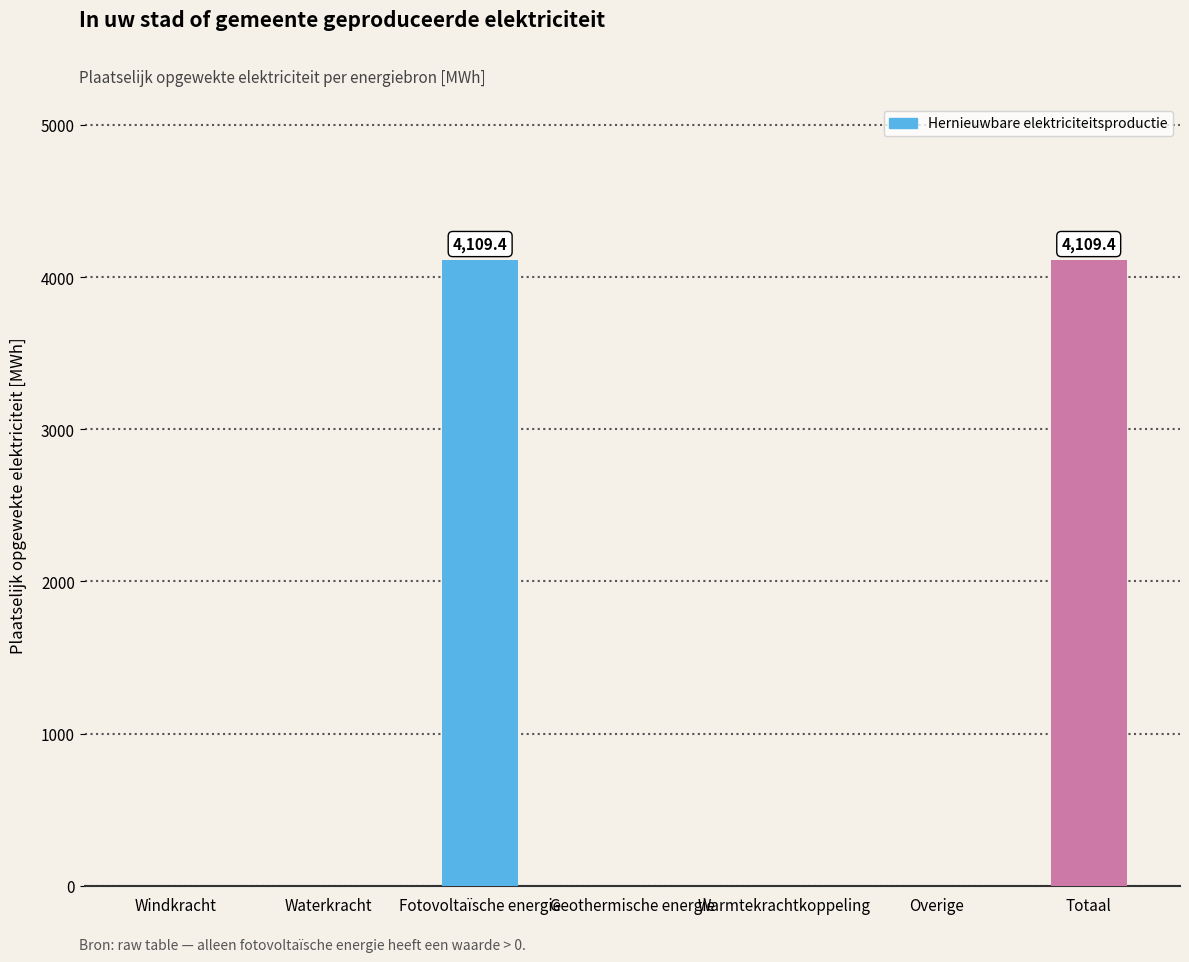

Is it true that the value at Warmtekrachtkoppeling is 1316.3?

False